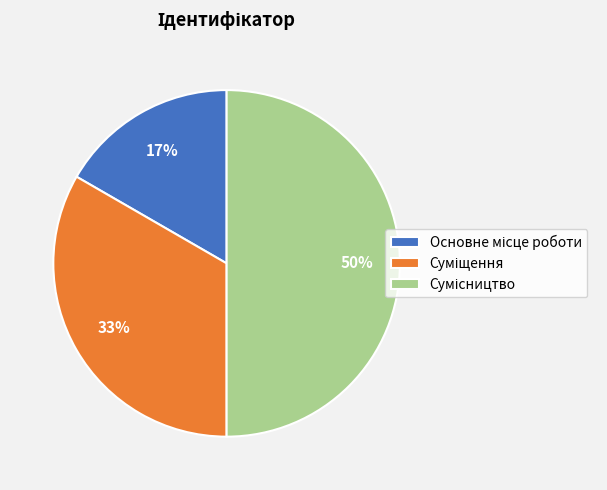

To the nearest percent, what is the average slice percentage?

33%